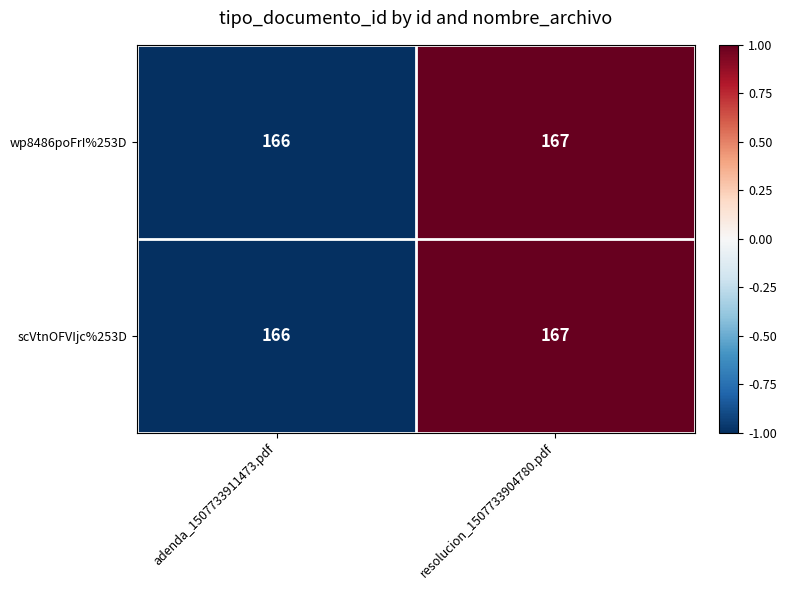

At which category is the sum across all series the highest?

resolucion_1507733904780.pdf